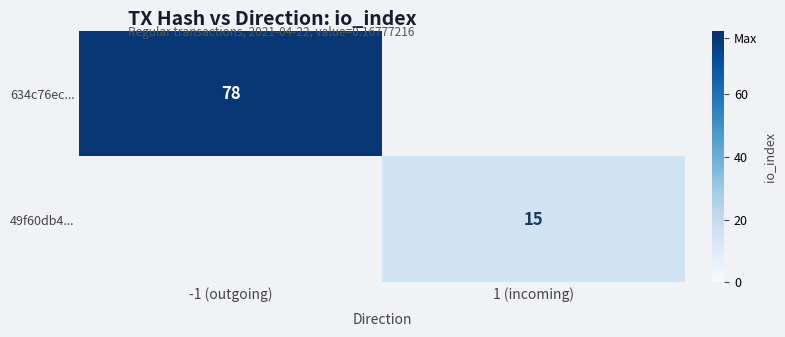

The 49f60db4... series shows 15 at 1 (incoming). True or false?

True